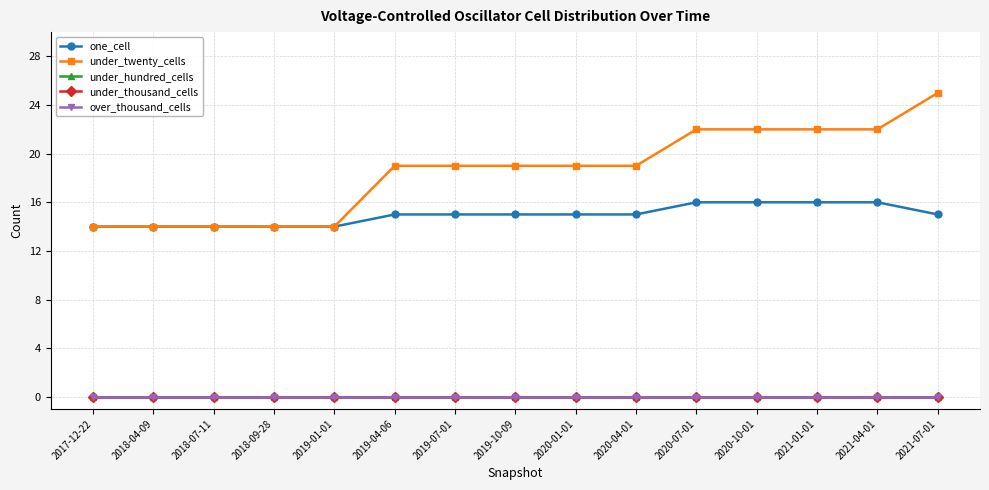

True or false: under_thousand_cells has more than 0 interior local peaks.

False